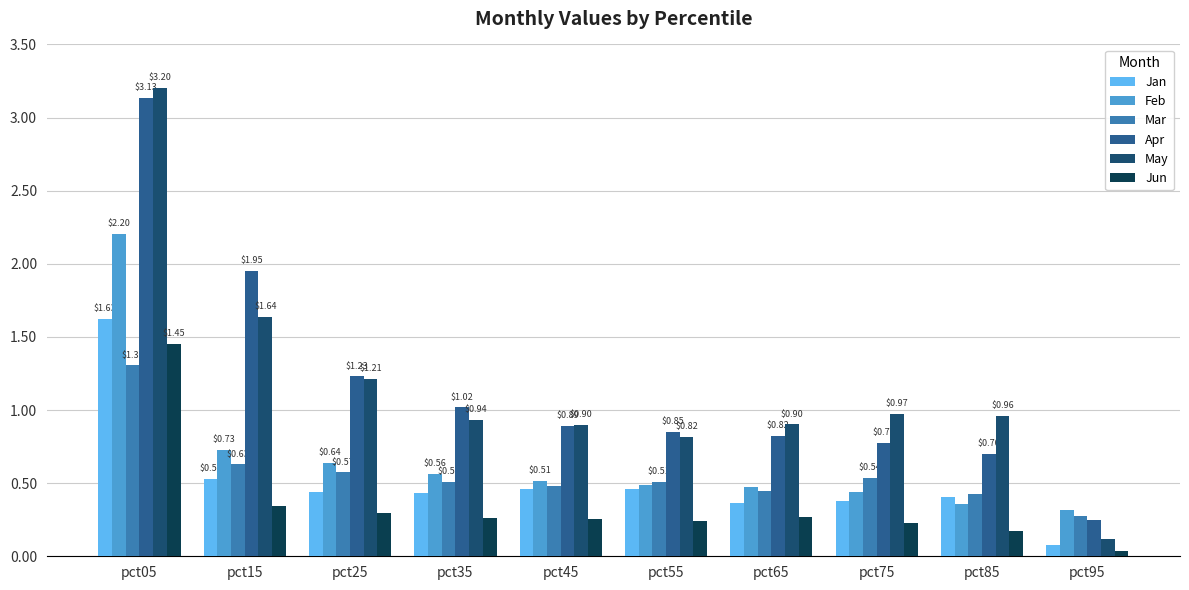

Is the value of Mar at pct65 greater than the value of Jan at pct65?

Yes